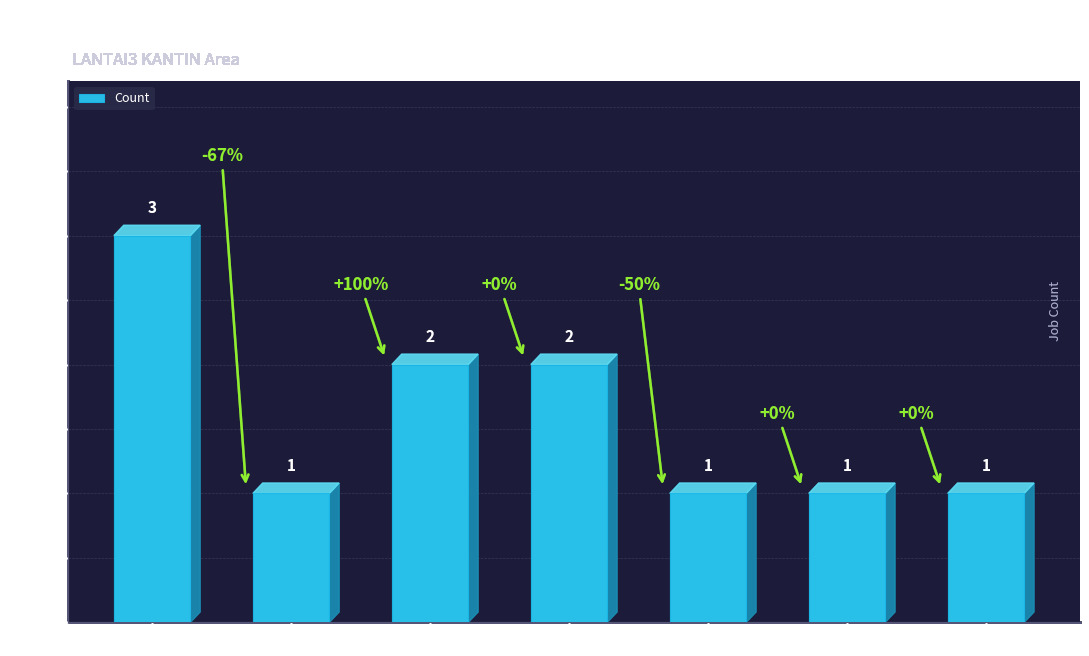

What is the minimum value shown in the chart?

1